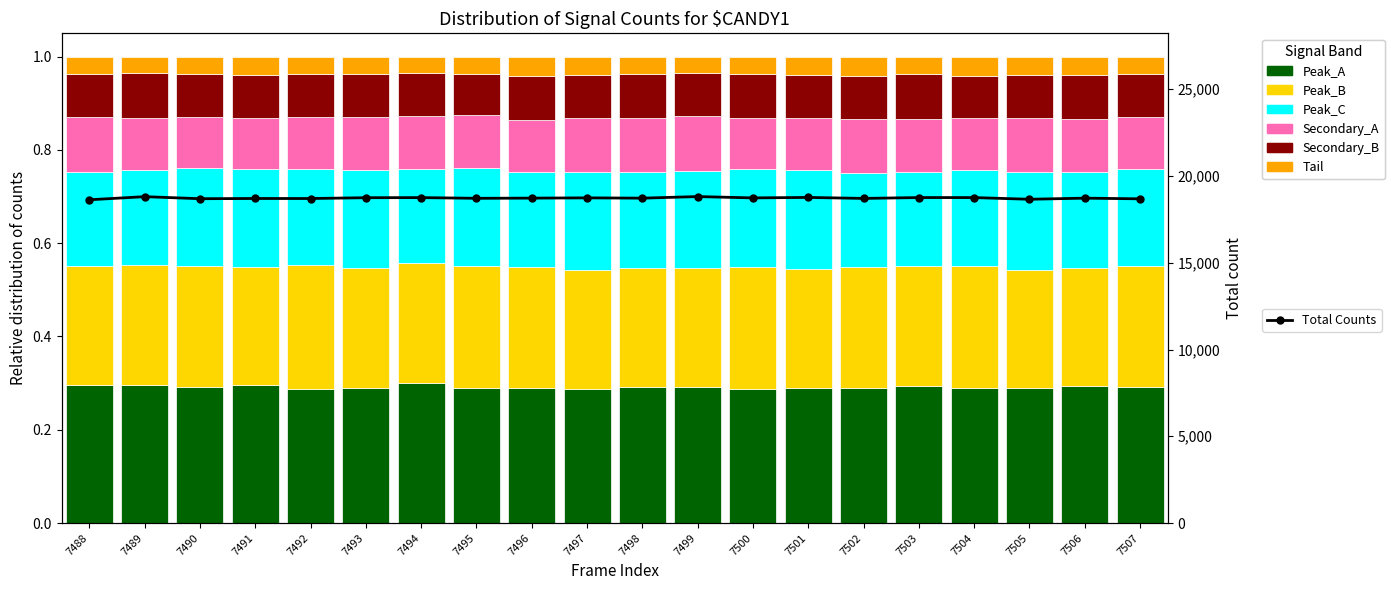

What are all the series names shown in the legend?

Peak_A, Peak_B, Peak_C, Secondary_A, Secondary_B, Tail